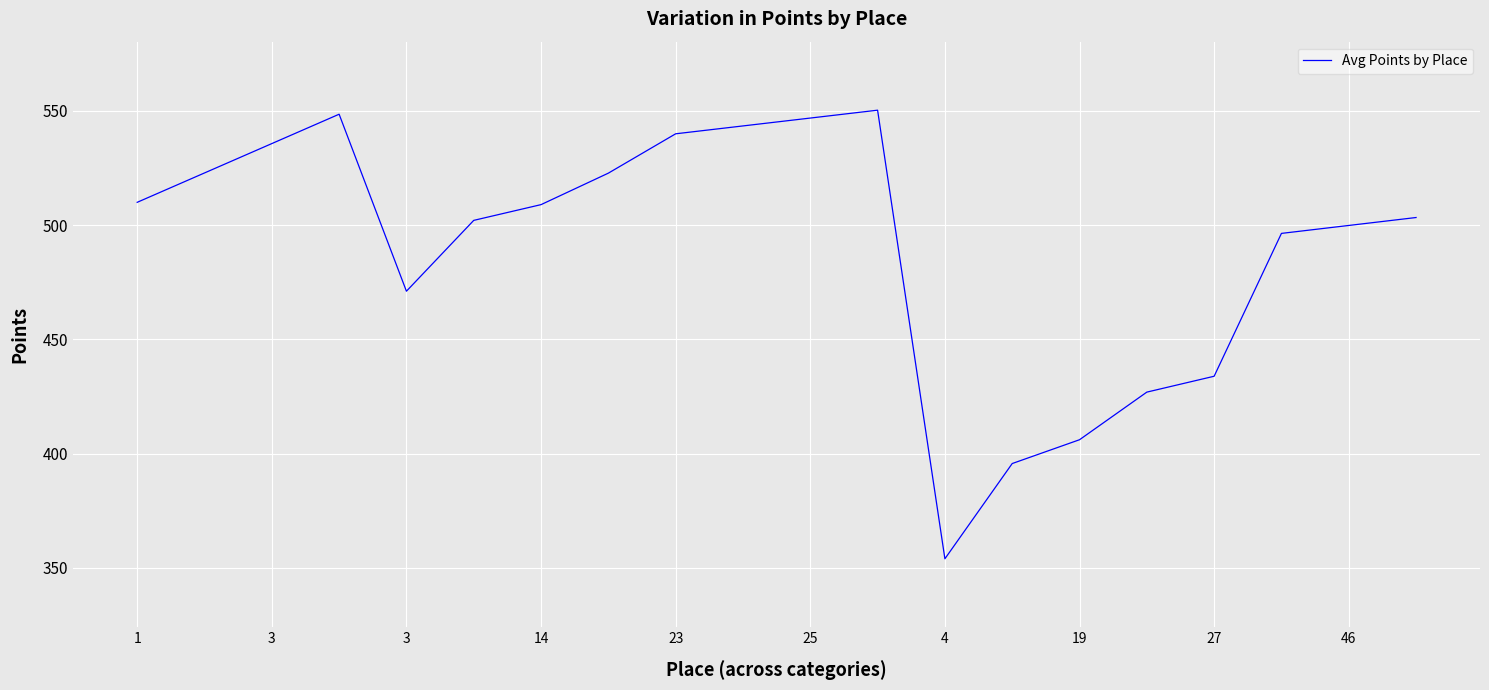

What is the greatest value displayed?

550.3